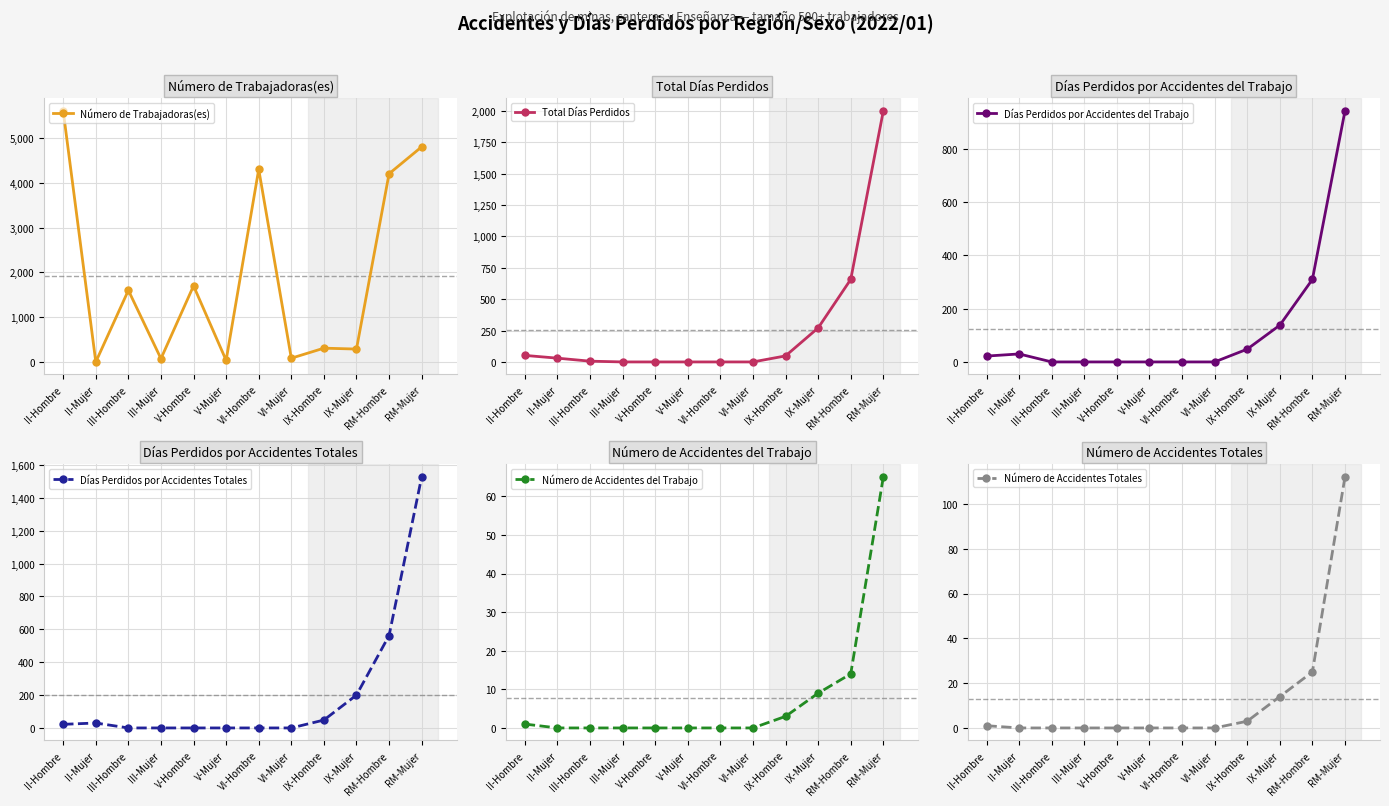

Which has a higher value, IX-Mujer or V-Hombre?

V-Hombre